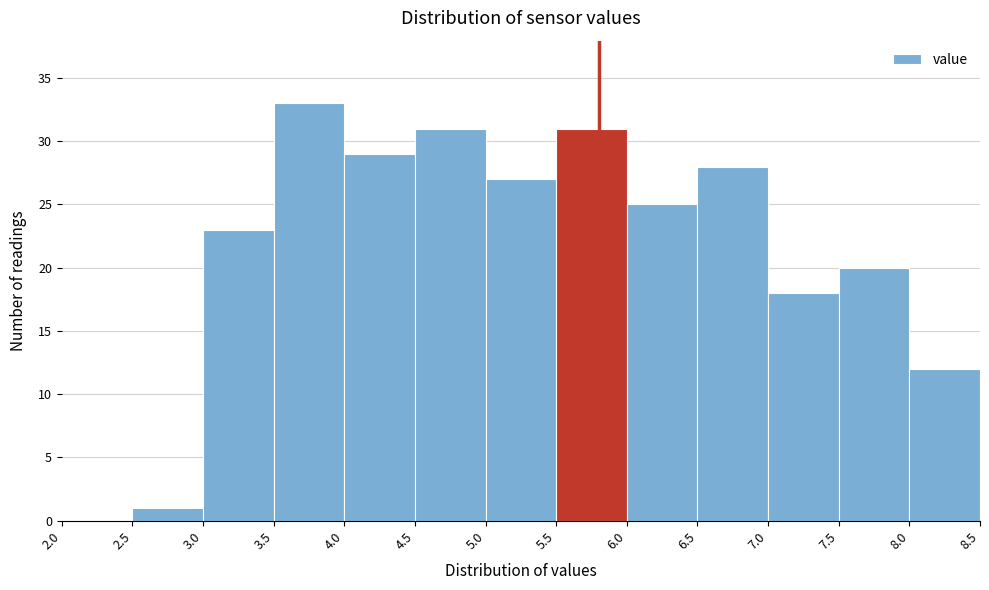

Reading left to right, transcribe this chart: for each bar, give the range it covers on the x-axis and its height. The values are not printed on the chart, so give them approximately, as read against the axis.

2.0 to 2.5: 0
2.5 to 3.0: 1
3.0 to 3.5: 23
3.5 to 4.0: 33
4.0 to 4.5: 29
4.5 to 5.0: 31
5.0 to 5.5: 27
5.5 to 6.0: 31
6.0 to 6.5: 25
6.5 to 7.0: 28
7.0 to 7.5: 18
7.5 to 8.0: 20
8.0 to 8.5: 12